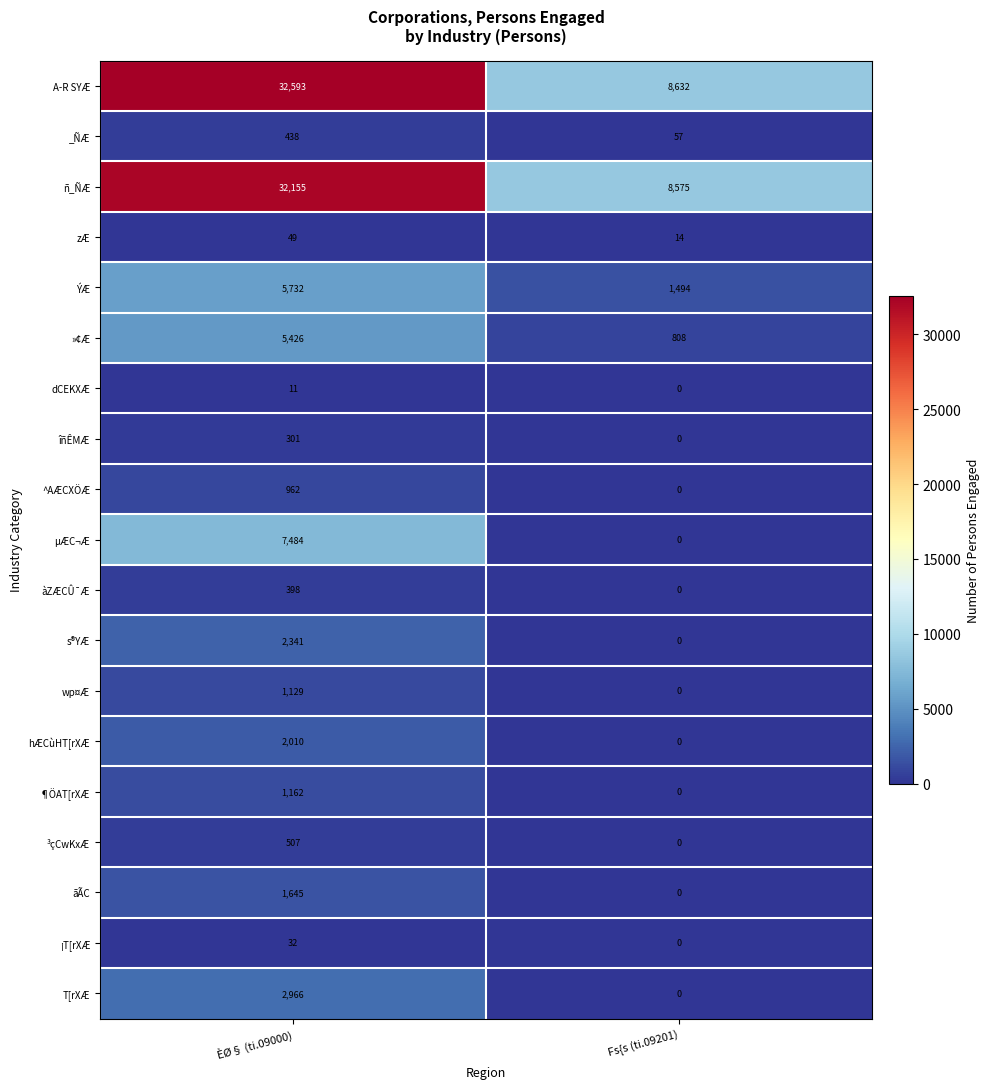

Rank the series by their maximum value, from lowest to highest.

dCEKXÆ, ¡T[rXÆ, zÆ, îñÊMÆ, àZÆCÛ¯Æ, _ÑÆ, ³çCwKxÆ, ^AÆCXÖÆ, wp¤Æ, ¶ÖAT[rXÆ, ãÃC, hÆCùHT[rXÆ, s®YÆ, T[rXÆ, »¢Æ, ÝÆ, µÆC¬Æ, ñ_ÑÆ, A-R SYÆ